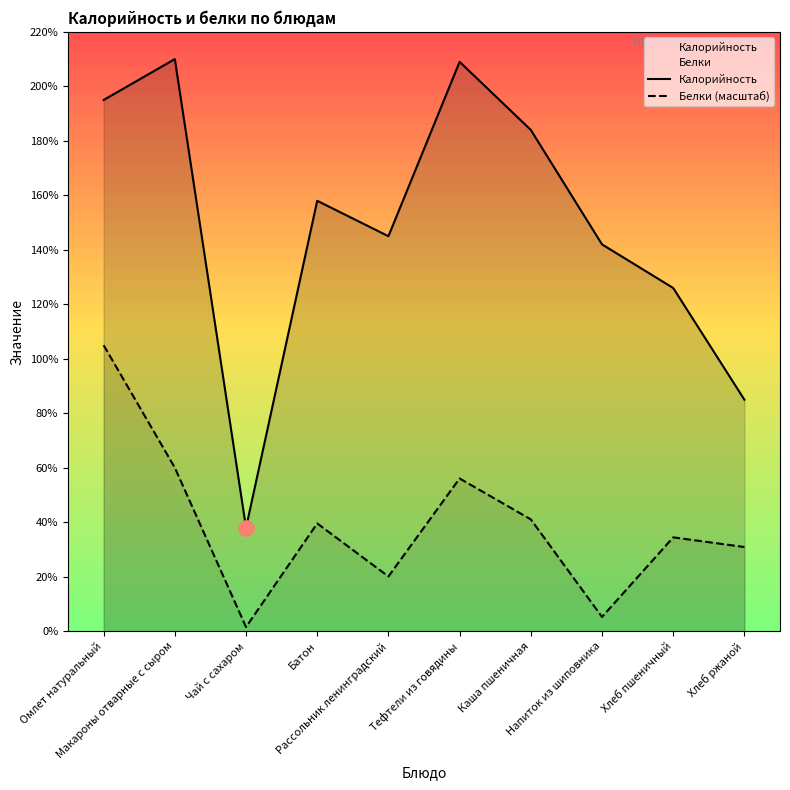

Which series has the largest total across all categories?

Калорийность